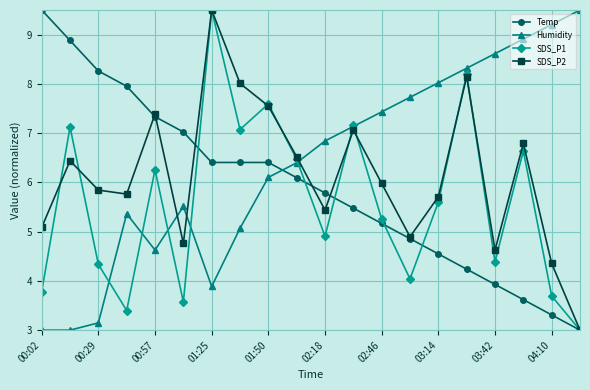

How many times do Temp and Humidity cross each other?

1